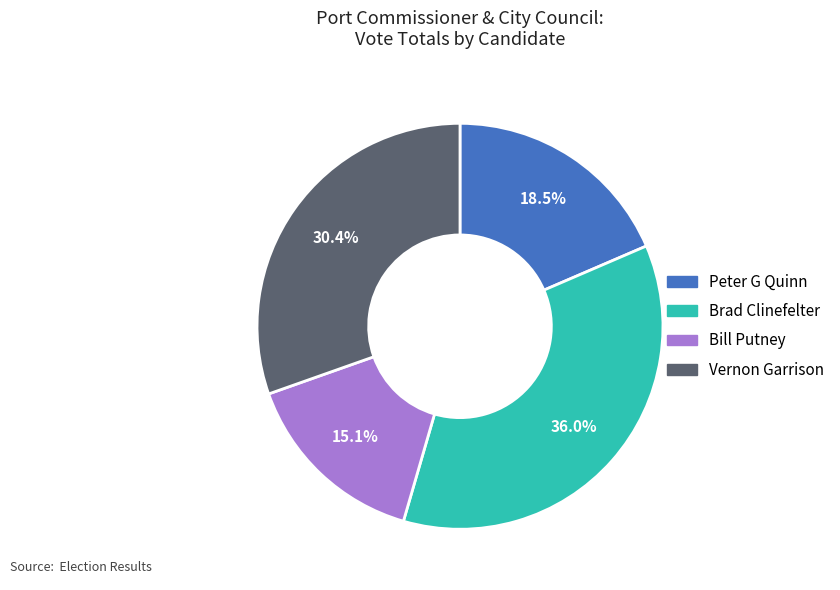

Between Peter G Quinn and Brad Clinefelter, which is larger?

Brad Clinefelter